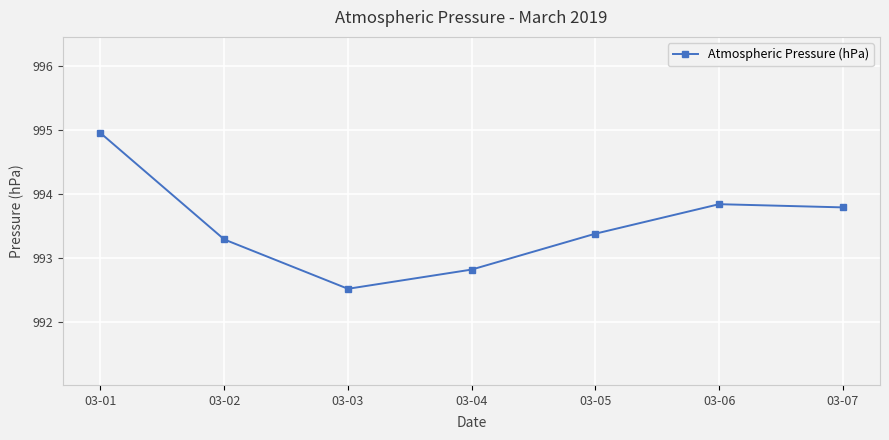

What is the average value?

993.5